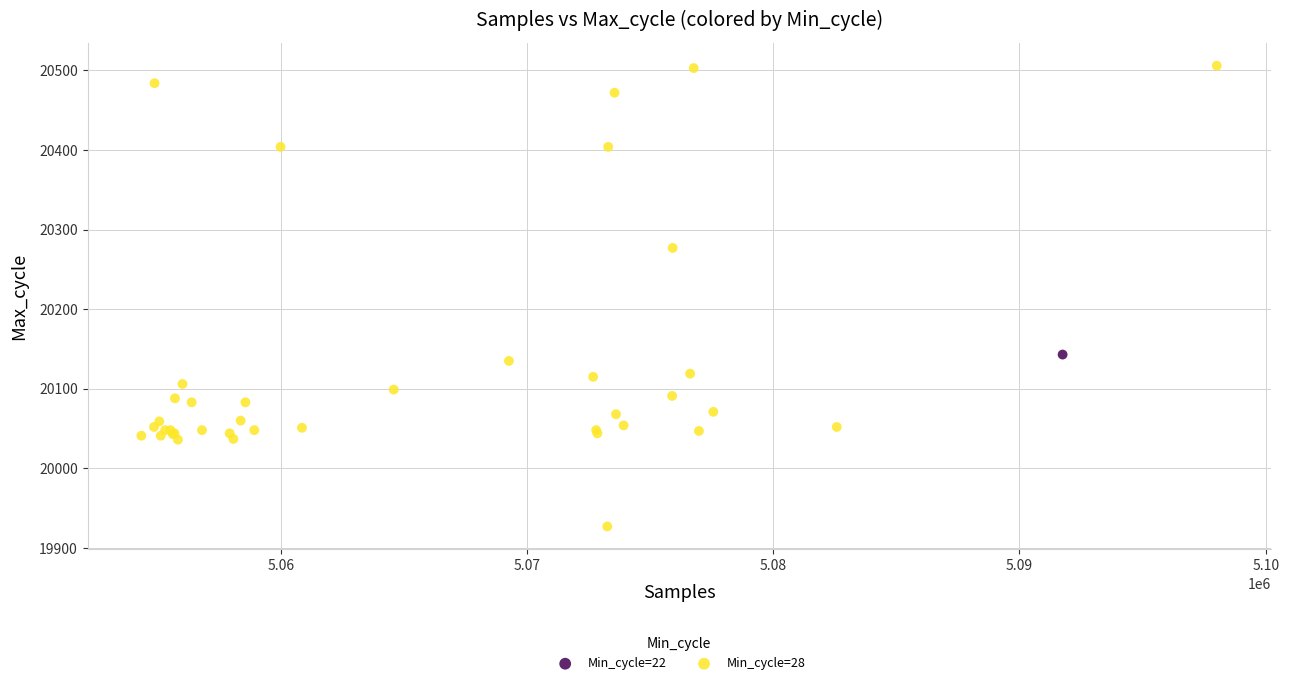

What are all the series names shown in the legend?

Min_cycle=22, Min_cycle=28